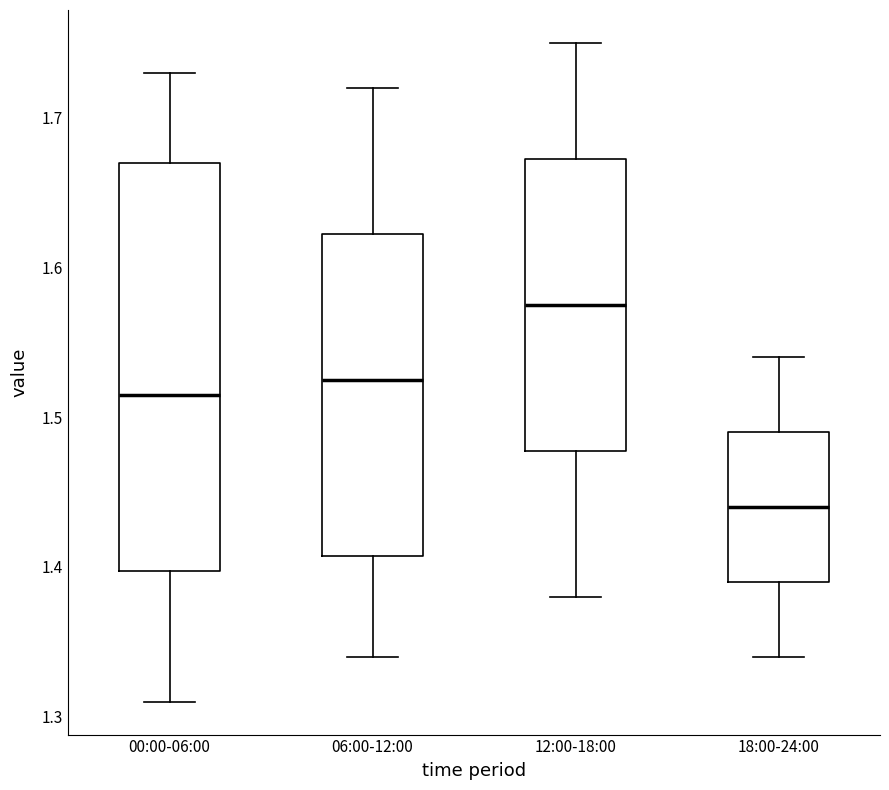

Reading left to right, transcribe this box plot: for each box, give where its median line is, the range the box spans, and where its two whiskers end, as read against the y-axis. The values are not printed on the chart, so give them approximately, as read against the axis.

00:00-06:00: median 1.52, box 1.40 to 1.67, whiskers 1.31 to 1.73
06:00-12:00: median 1.53, box 1.41 to 1.62, whiskers 1.34 to 1.72
12:00-18:00: median 1.58, box 1.48 to 1.67, whiskers 1.38 to 1.75
18:00-24:00: median 1.44, box 1.39 to 1.49, whiskers 1.34 to 1.54